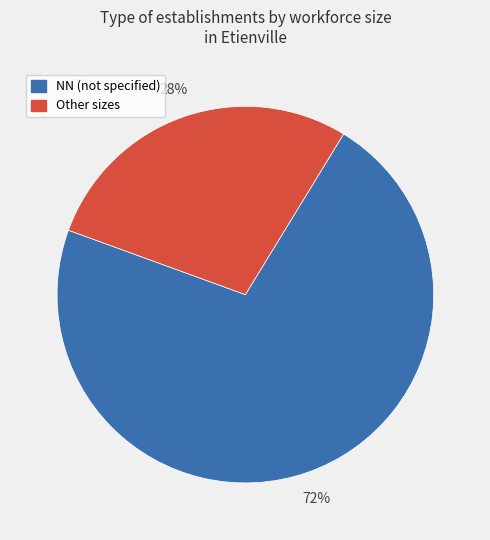

Is there any slice that represents more than half of the pie?

Yes